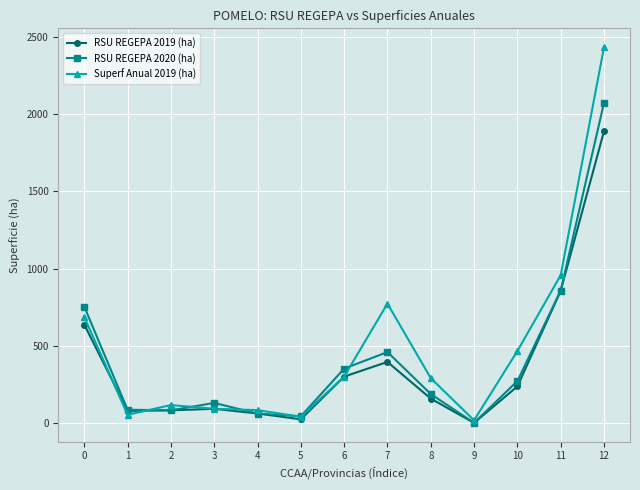

Where is RSU REGEPA 2019 (ha) nearest to the value 945?

11